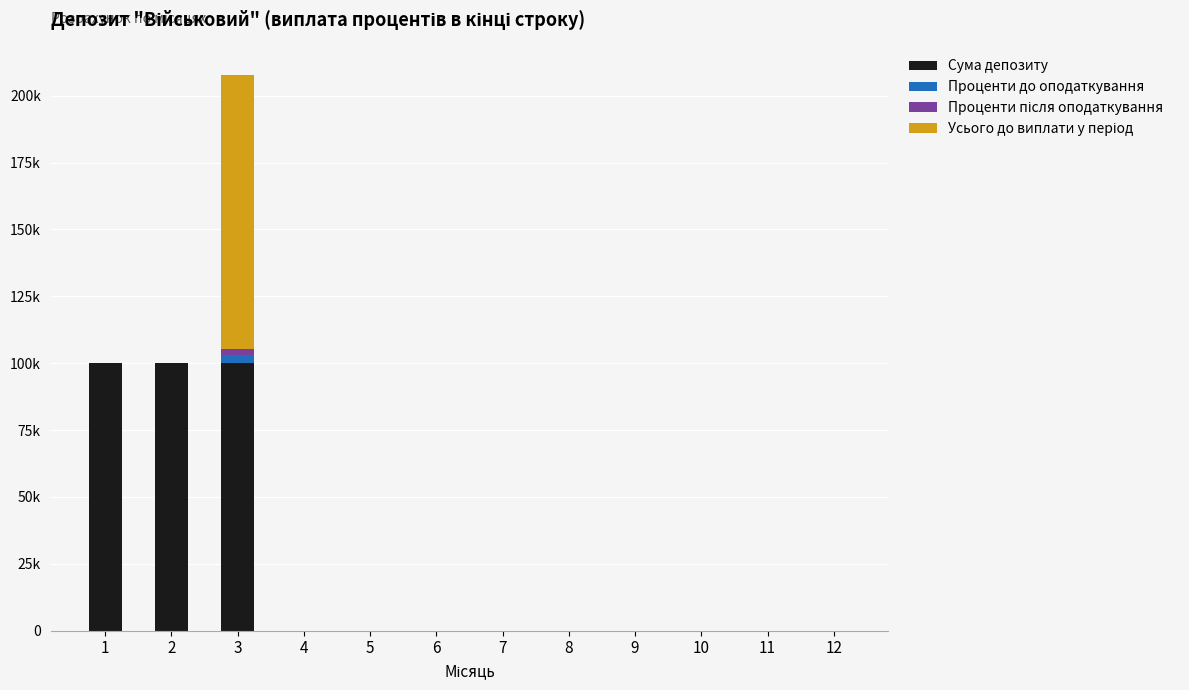

Is it true that Проценти після оподаткування equals -811.8 at 4?

False